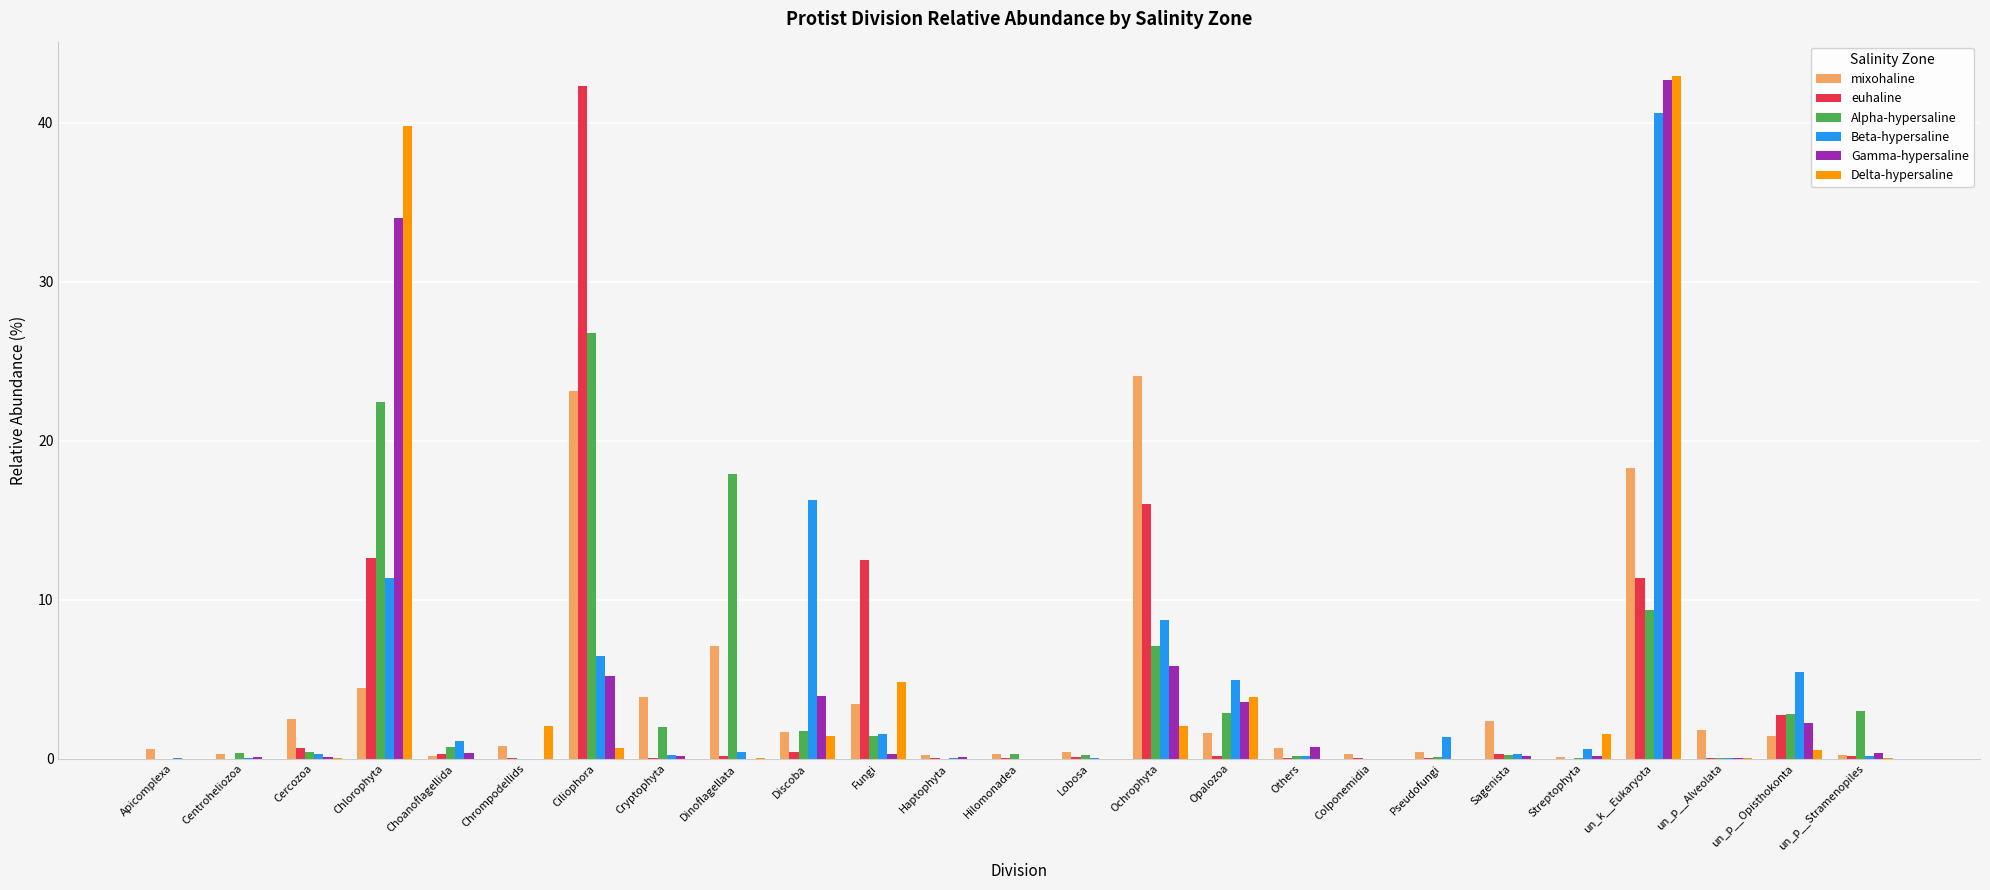

What is the highest value of the Beta-hypersaline series?

40.6